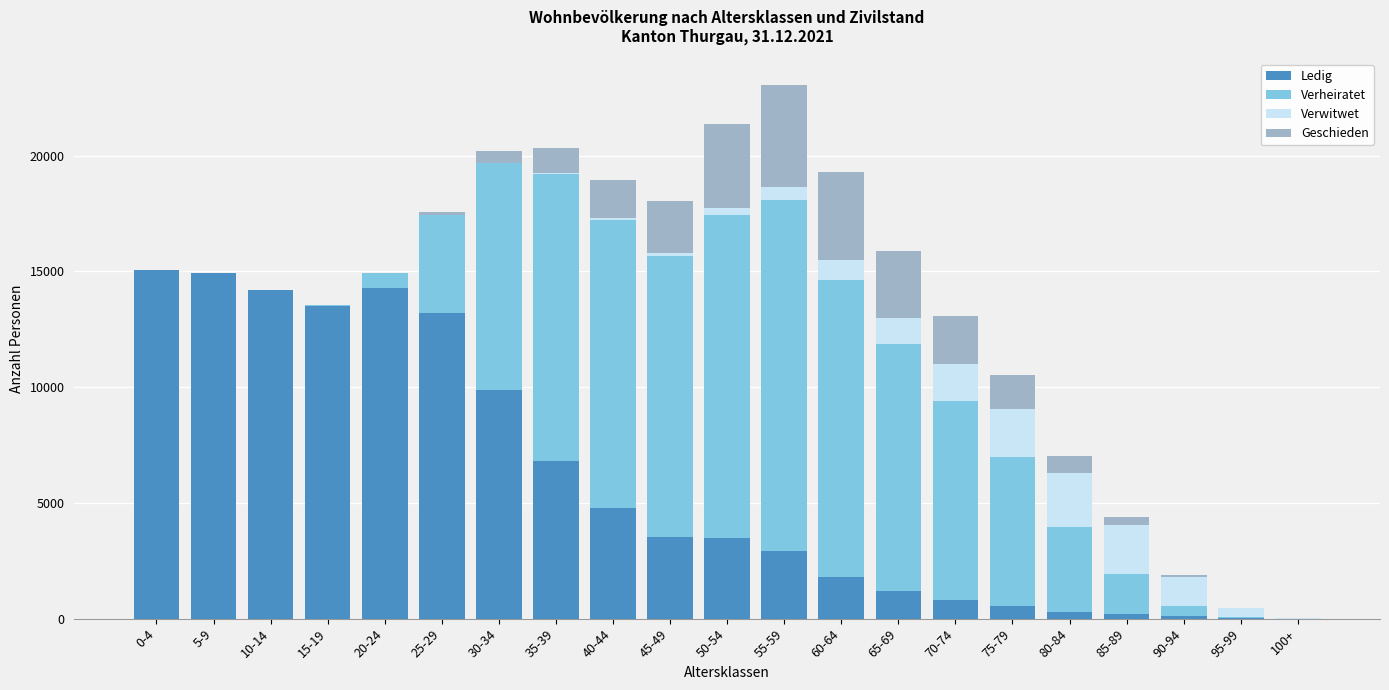

At which label is Ledig closest to 7529?

35-39